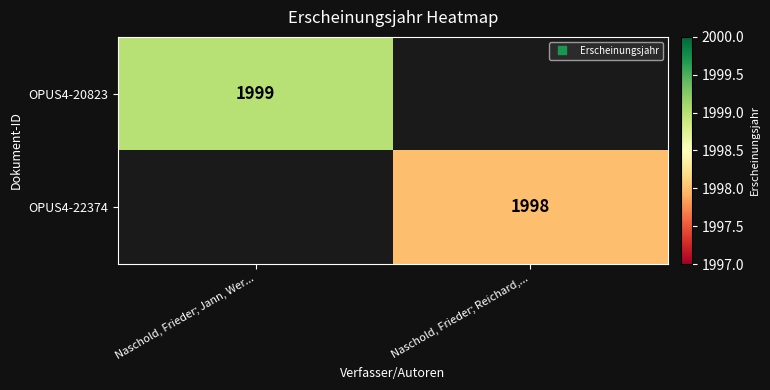

Which label corresponds to the largest value in the chart?

Naschold, Frieder; Jann, Wer...